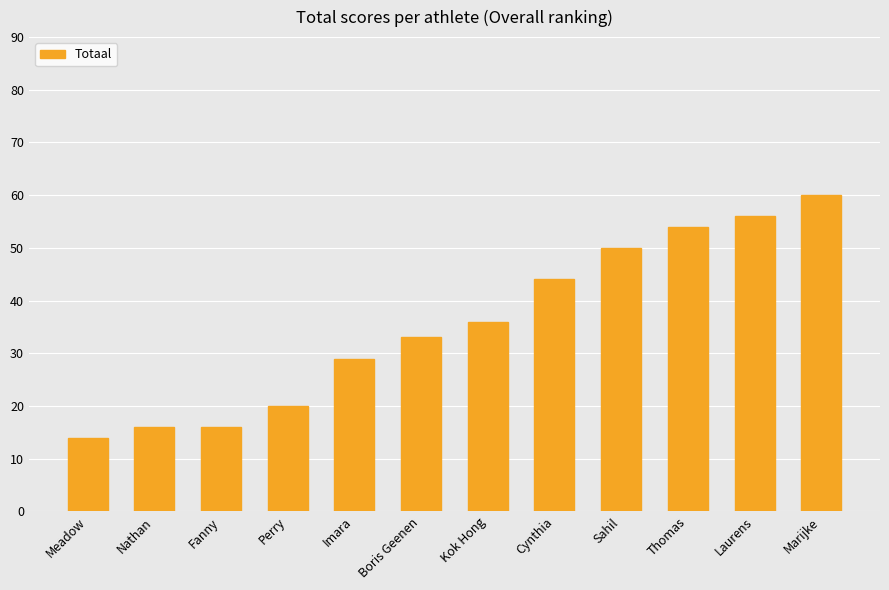

What is the sum of the values at Fanny and Cynthia?

60